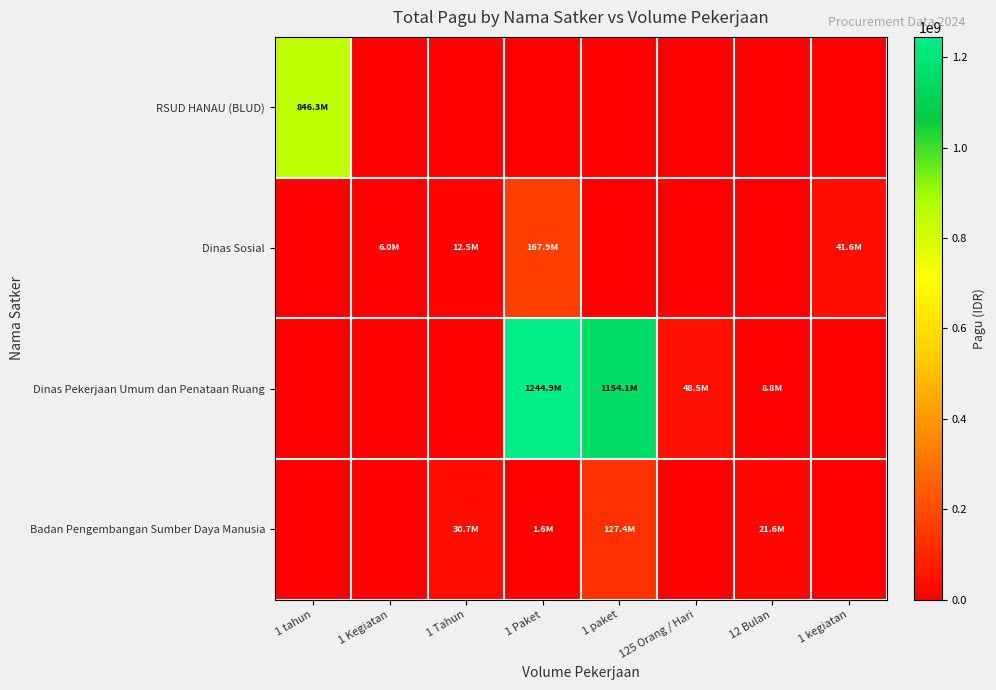

Reading left to right, what are all the values shown in this chart?

RSUD HANAU (BLUD): 1 tahun=846300000	1 Kegiatan=0	1 Tahun=0	1 Paket=0	1 paket=0	125 Orang / Hari=0	12 Bulan=0	1 kegiatan=0
Dinas Sosial: 1 tahun=0	1 Kegiatan=6000000	1 Tahun=12500000	1 Paket=167900000	1 paket=0	125 Orang / Hari=0	12 Bulan=0	1 kegiatan=41600000
Dinas Pekerjaan Umum dan Penataan Ruang: 1 tahun=0	1 Kegiatan=0	1 Tahun=0	1 Paket=1244880000	1 paket=1154145000	125 Orang / Hari=48500000	12 Bulan=8820000	1 kegiatan=0
Badan Pengembangan Sumber Daya Manusia: 1 tahun=0	1 Kegiatan=0	1 Tahun=30660000	1 Paket=1650000	1 paket=127409795	125 Orang / Hari=0	12 Bulan=21624000	1 kegiatan=0